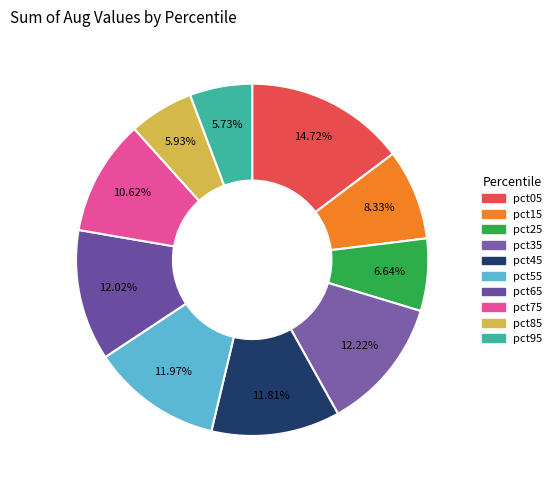

To the nearest percent, what is the difference between the pct05 and pct95 slice percentages?

9%